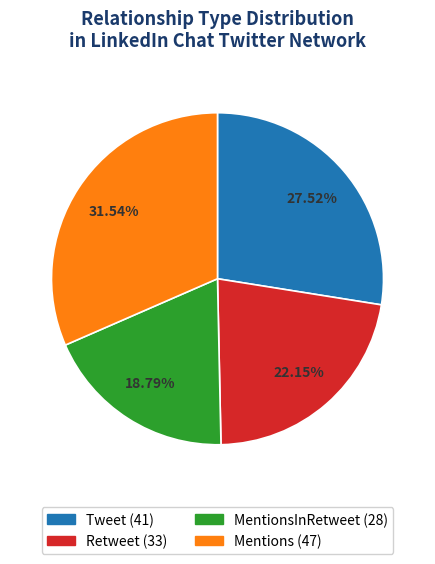

Is there any slice that represents more than half of the pie?

No